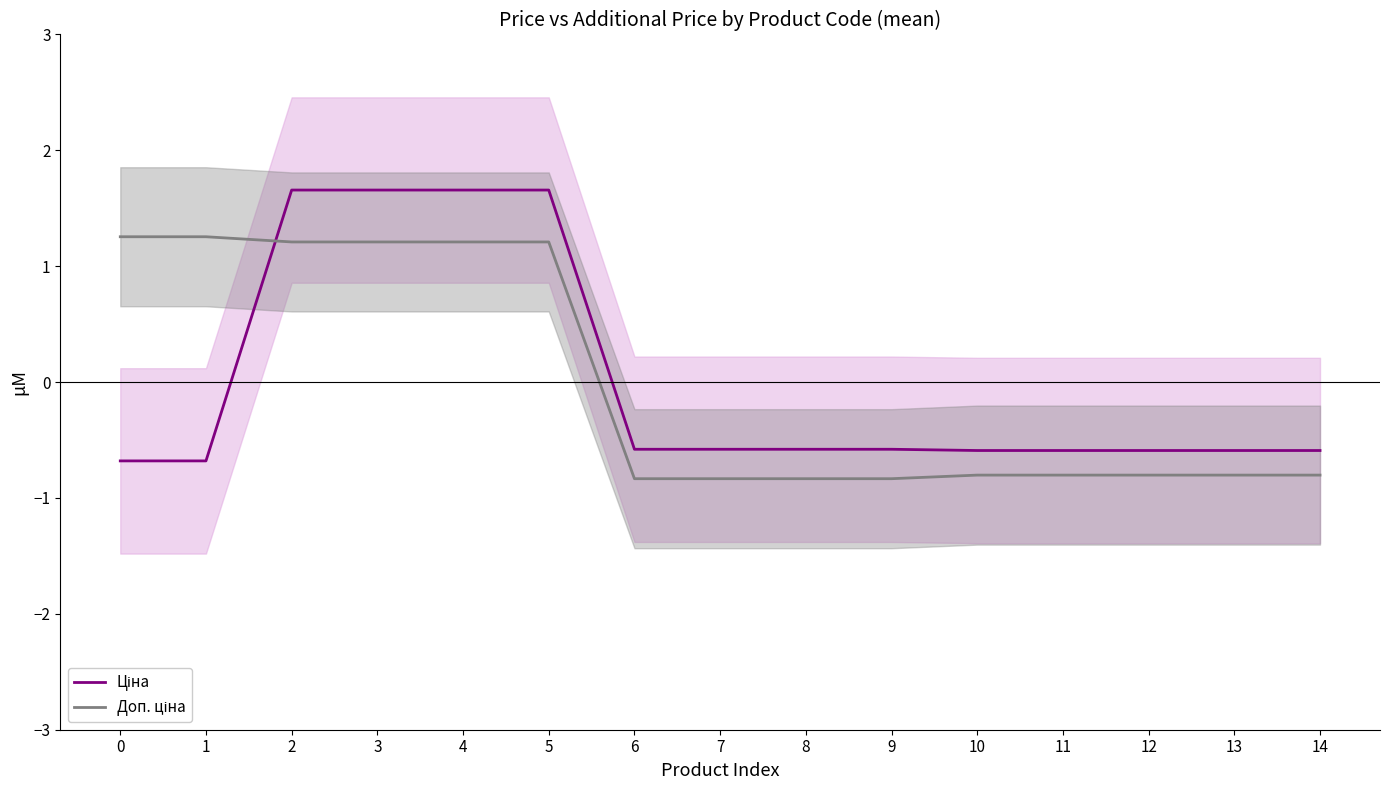

True or false: Доп. ціна and Ціна intersect in this chart.

True